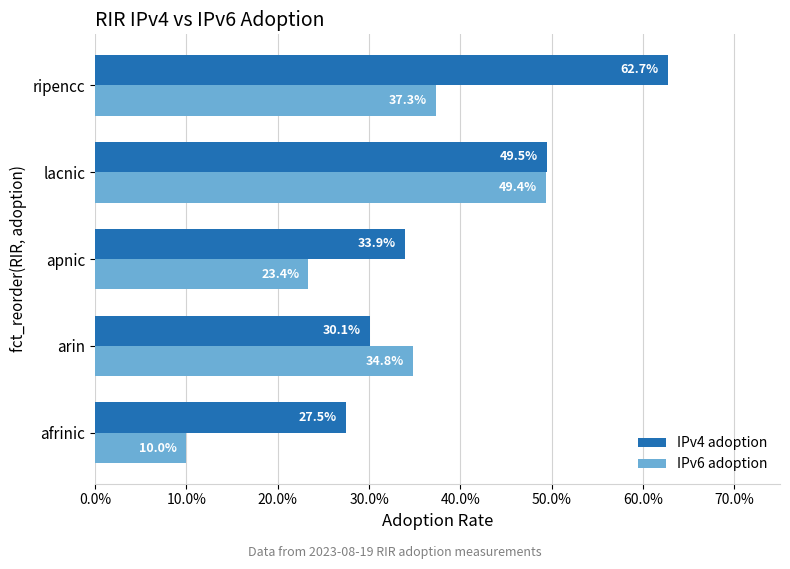

What position from the right is lacnic?

2